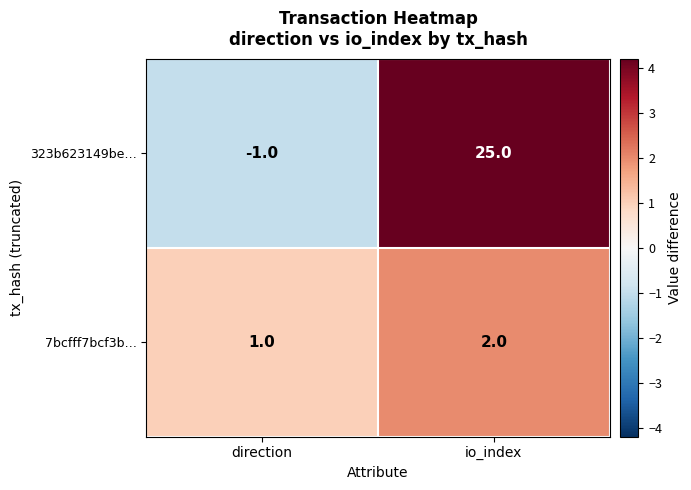

Which category has the lowest value across all series?

direction